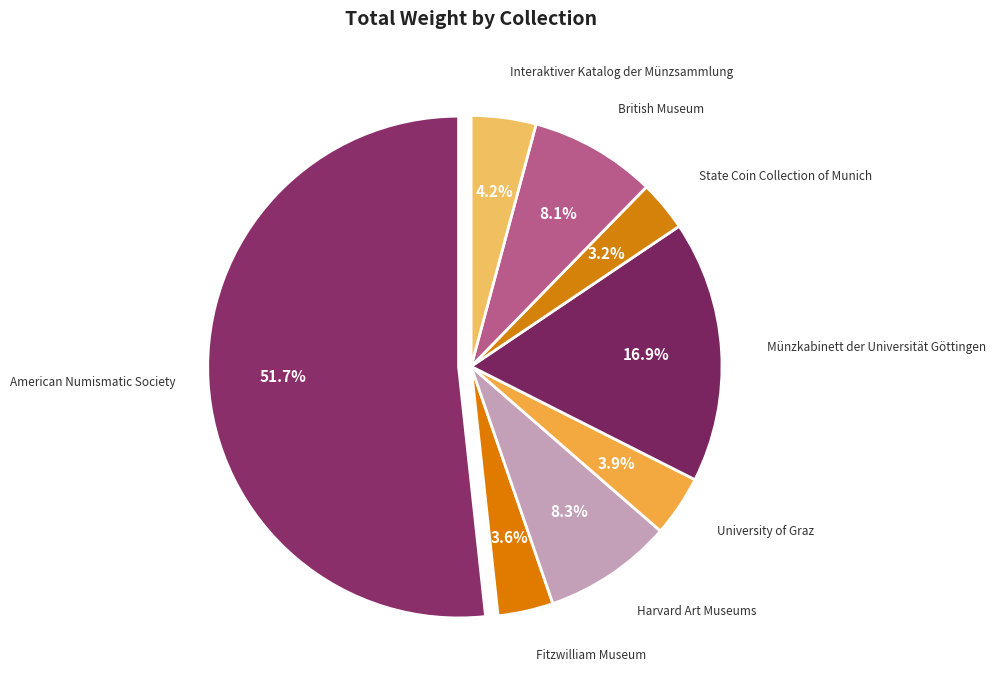

Combined, what portion of the pie is Fitzwilliam Museum and Harvard Art Museums?

11.9%